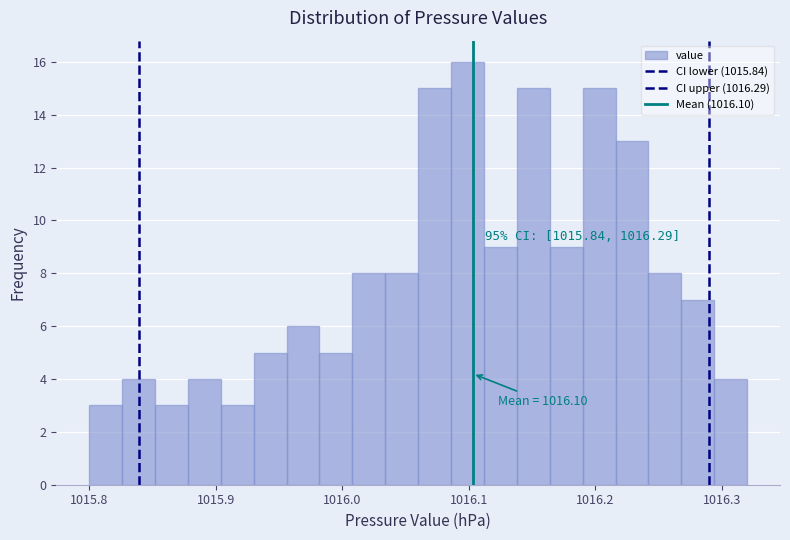

Around what value on the x-axis is the tallest bar? Give the approximate position of its centre, as read against the axis.

1016.10